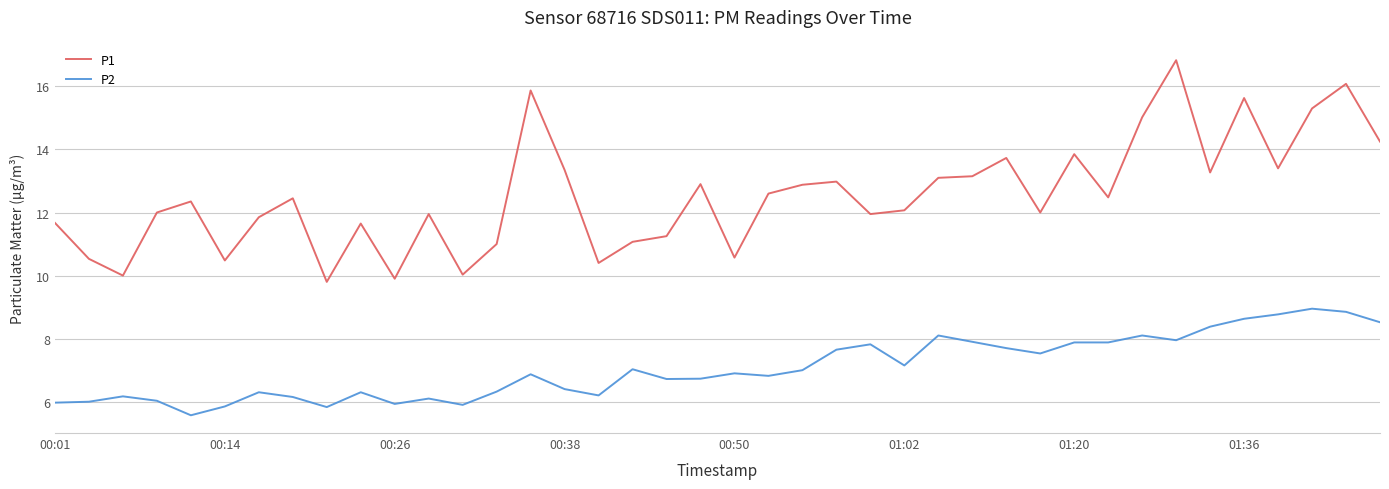

What is the difference between the maximum and minimum values in the P2 series?

3.4